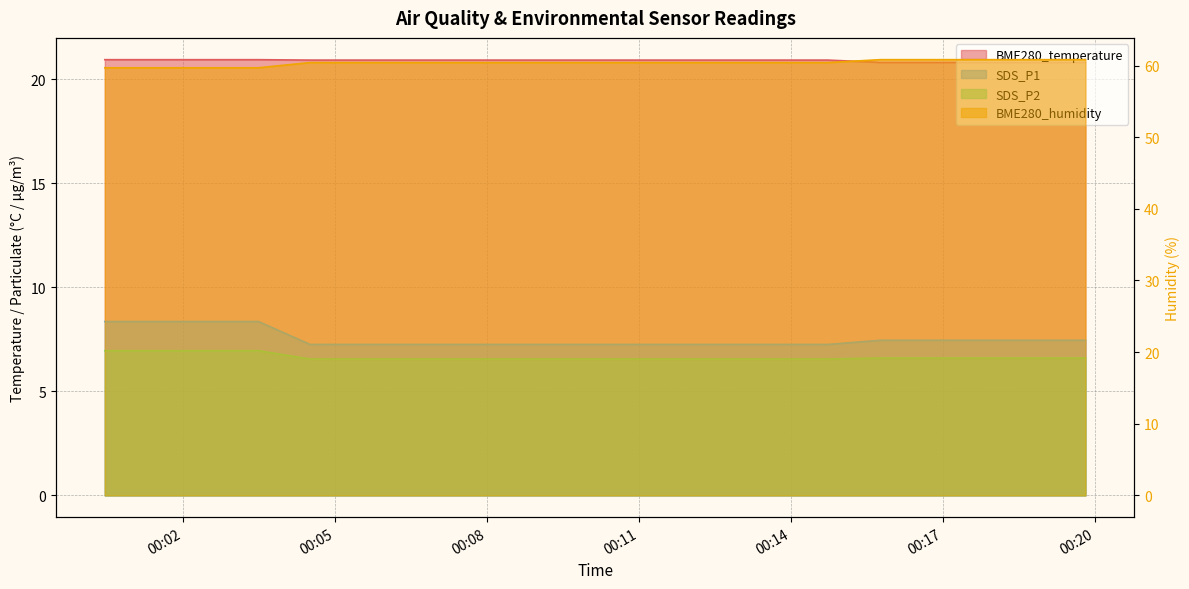

True or false: SDS_P2 has more than 1 points higher than both neighbors.

False